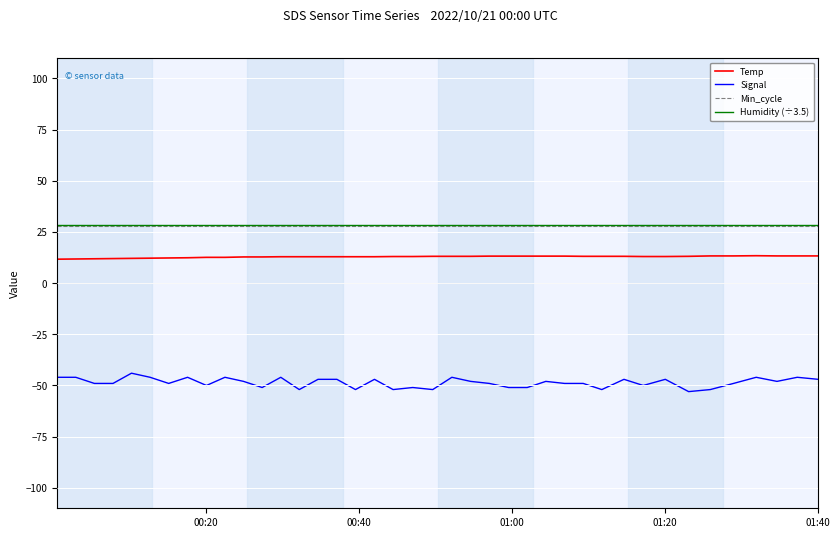

True or false: Temp and Humidity (÷3.5) cross at least once.

False